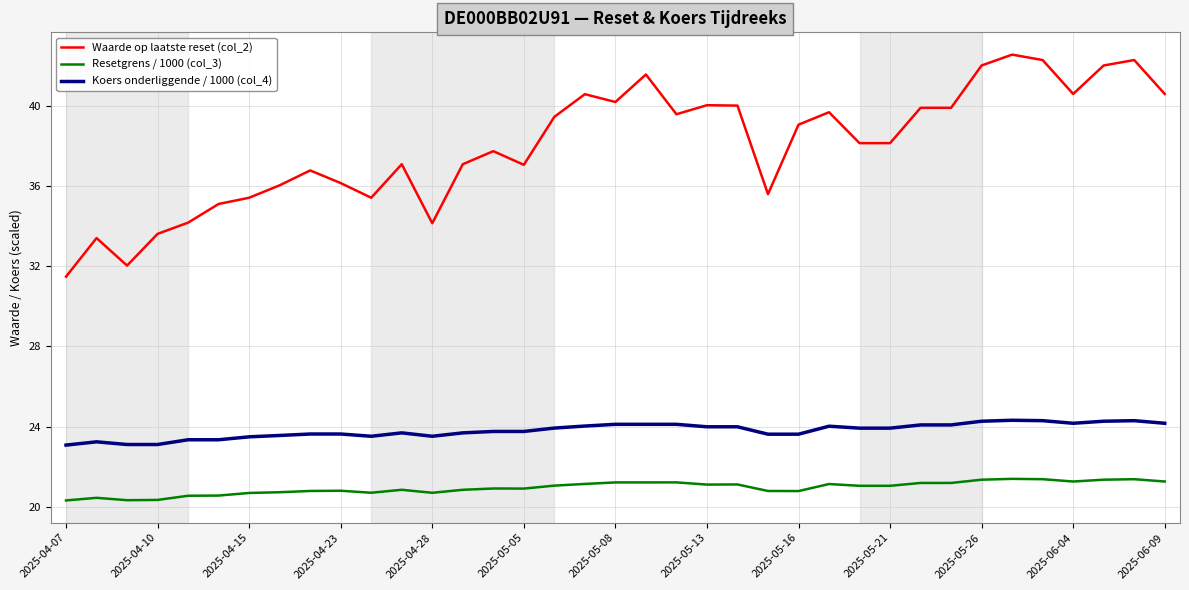

What is the difference between the maximum and minimum values in the Waarde op laatste reset (col_2) series?

11.1